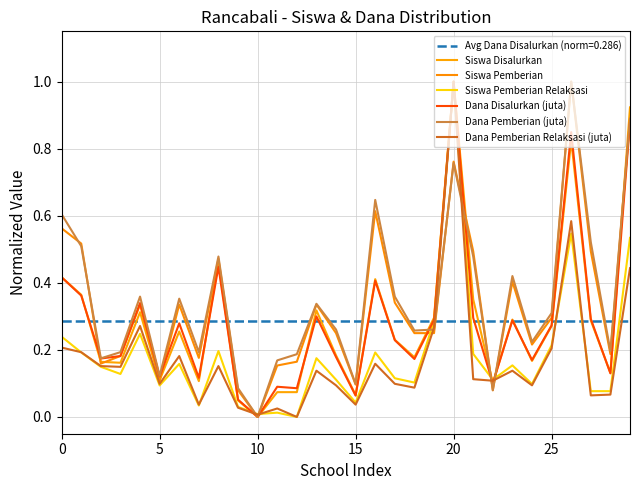

The Siswa Disalurkan series shows 0.1 at 25. True or false?

False